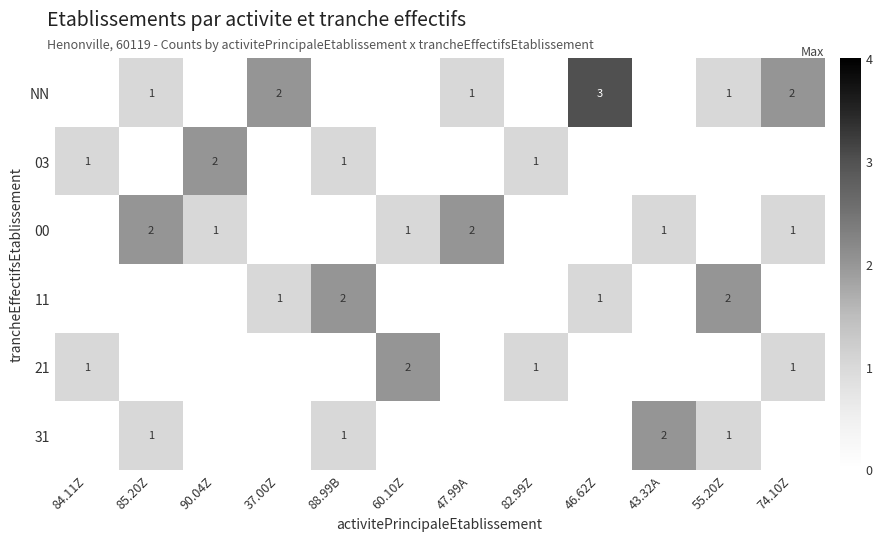

The value of NN at 46.62Z is 5. True or false?

False